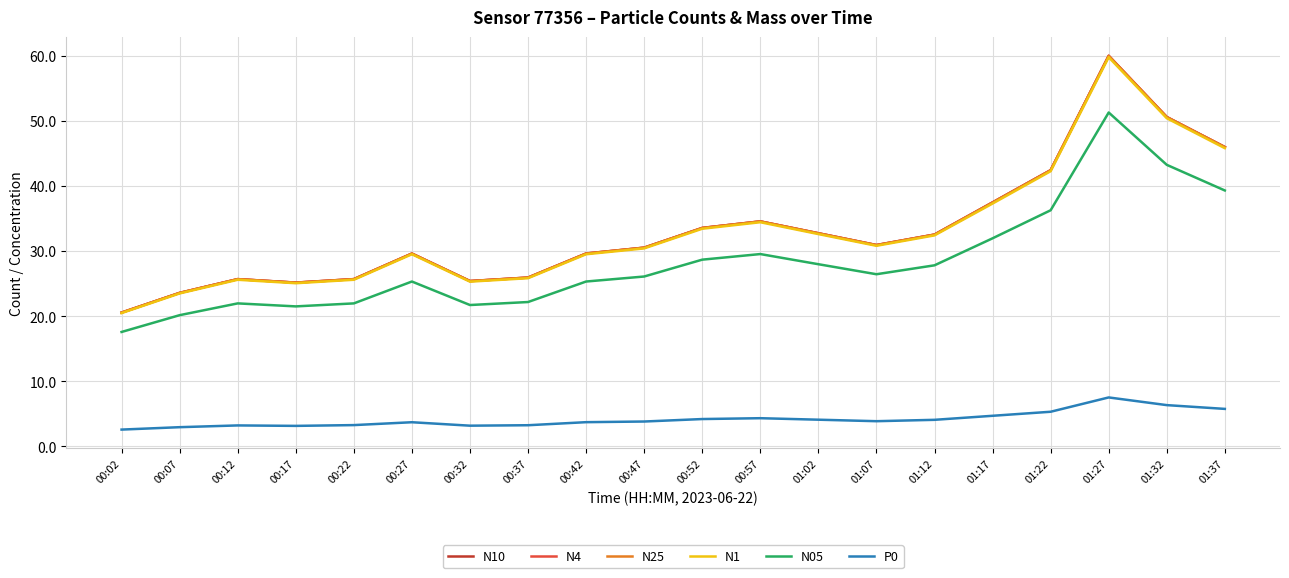

What are all the series names shown in the legend?

N10, N4, N25, N1, N05, P0